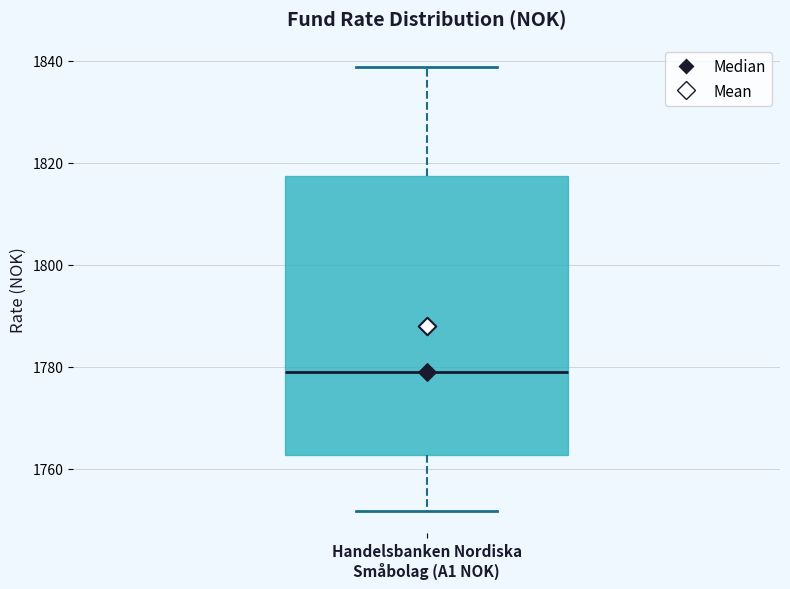

Read this box plot against the y-axis: the position of the median line, the range covered by the box, and the ends of both whiskers. The values are not printed on the chart, so give them approximately, as read against the axis.

median 1780, box 1762 to 1818, whiskers 1752 to 1838